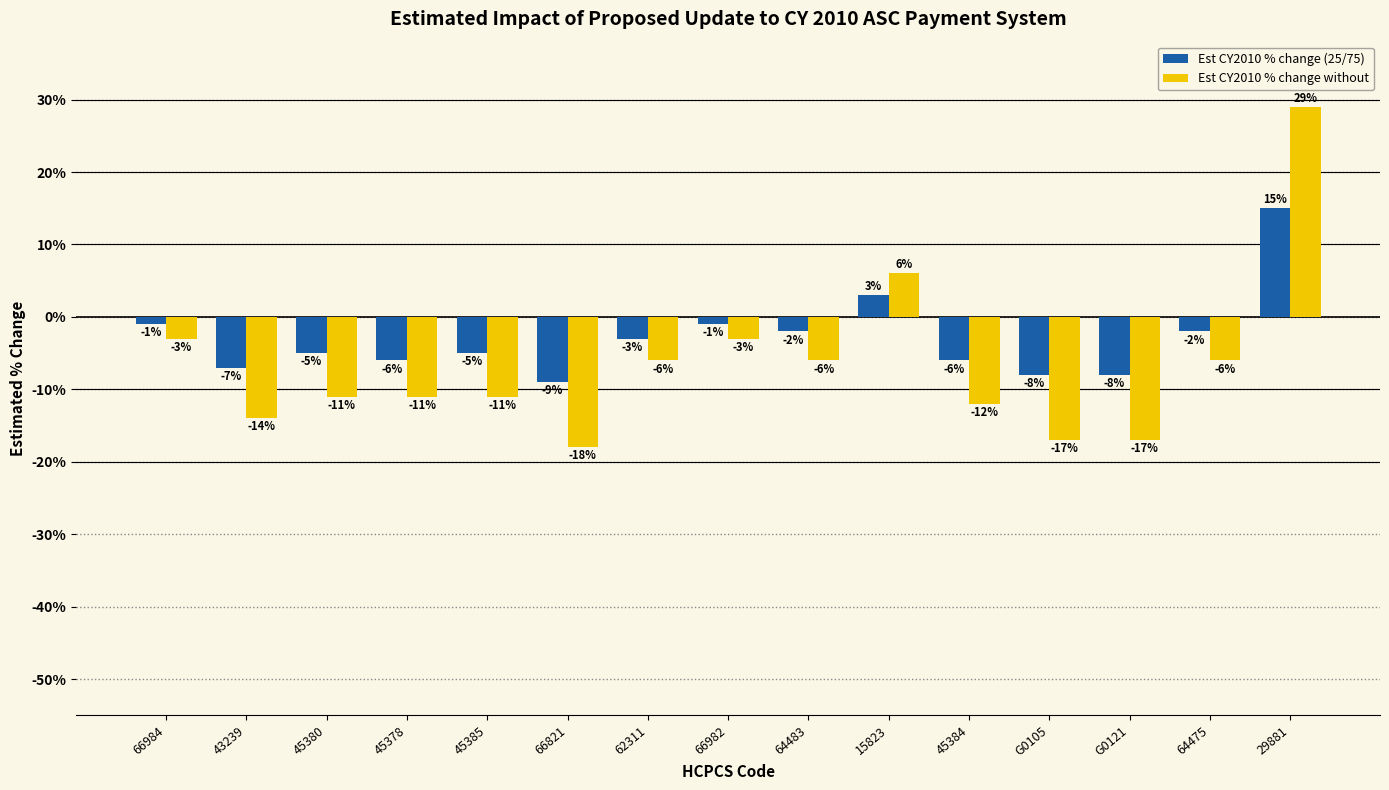

Reading right to left, list all the values displayed in this chart.

Est CY2010 % change (25/75): 15	-2	-8	-8	-6	3	-2	-1	-3	-9	-5	-6	-5	-7	-1
Est CY2010 % change without: 29	-6	-17	-17	-12	6	-6	-3	-6	-18	-11	-11	-11	-14	-3